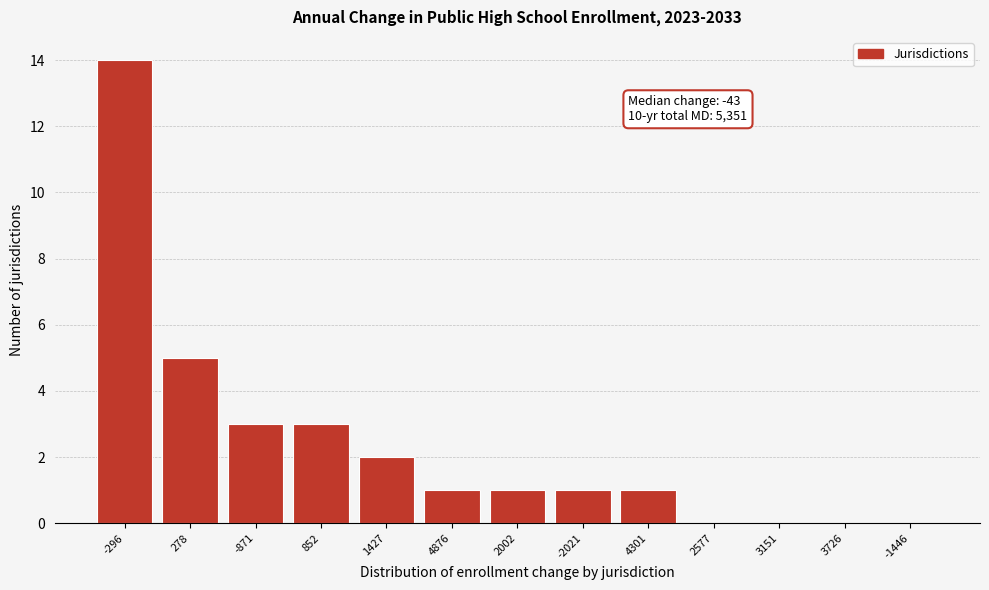

Reading right to left, extract all data points from this chart.

-1446=0	3726=0	3151=0	2577=0	4301=1	-2021=1	2002=1	4876=1	1427=2	852=3	-871=3	278=5	-296=14